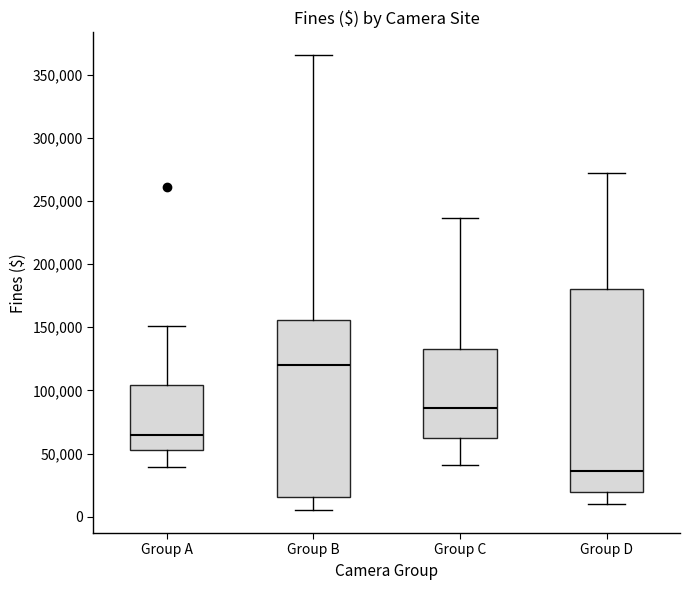

Which box's median line is the highest?

Group B